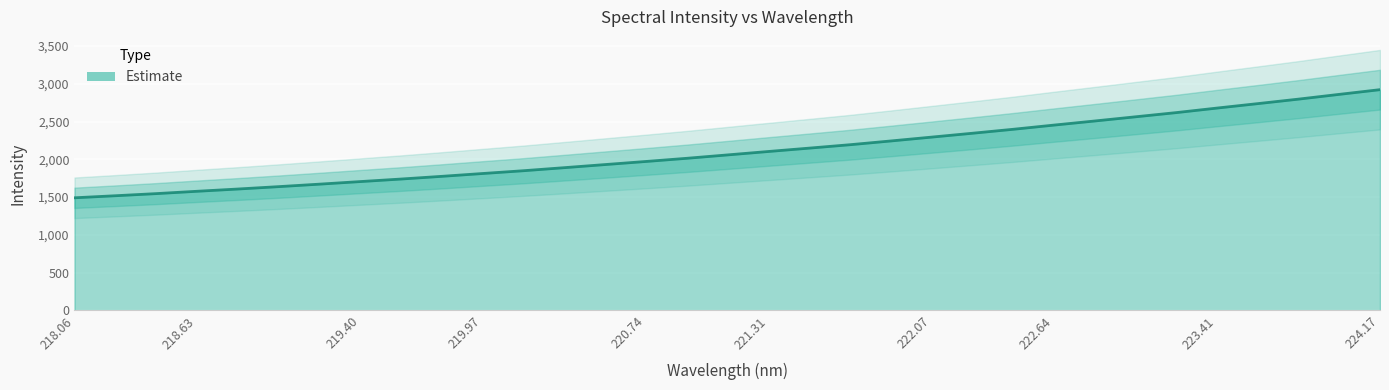

What is the difference between the maximum and minimum values?

1430.4